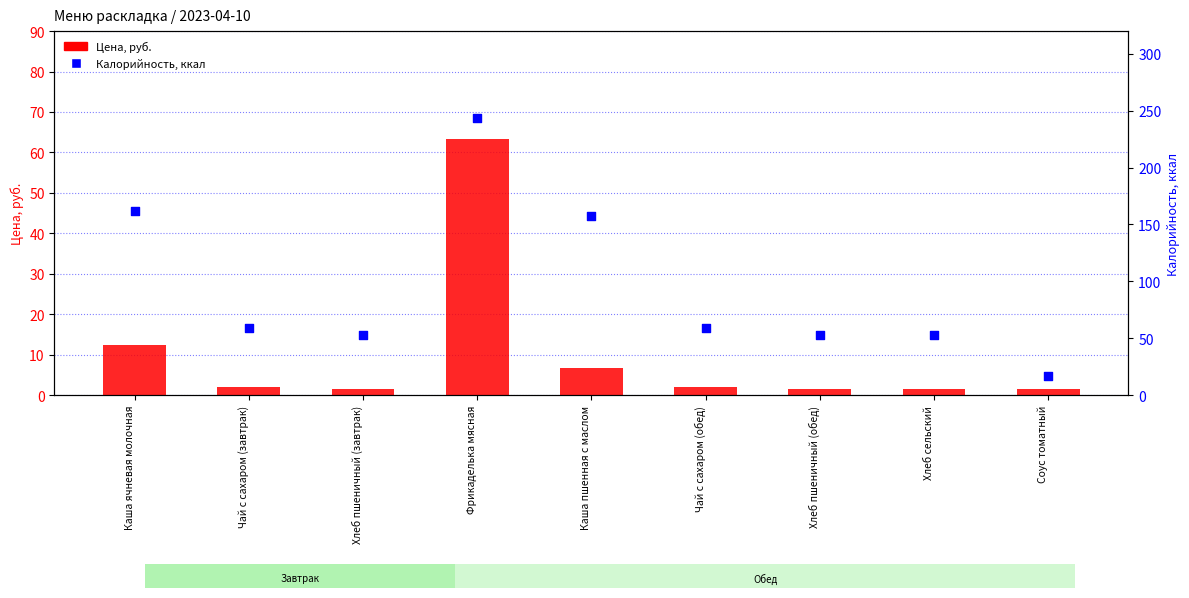

At which category is the sum across all series the highest?

Фрикаделька мясная